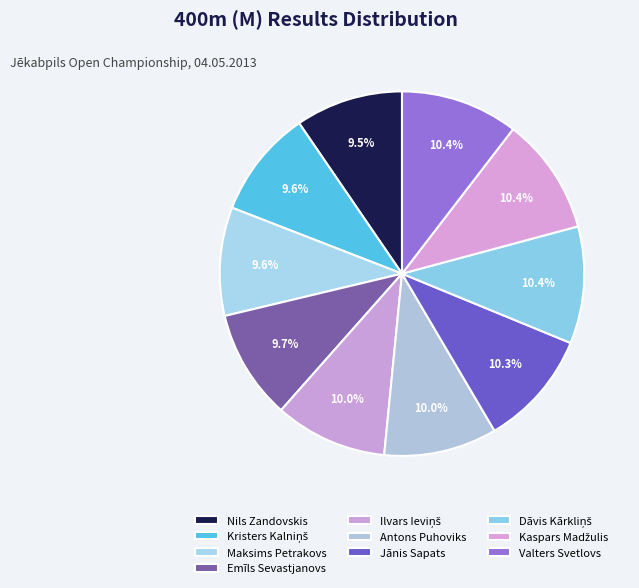

What is the smallest slice in the pie chart?

Nils Zandovskis